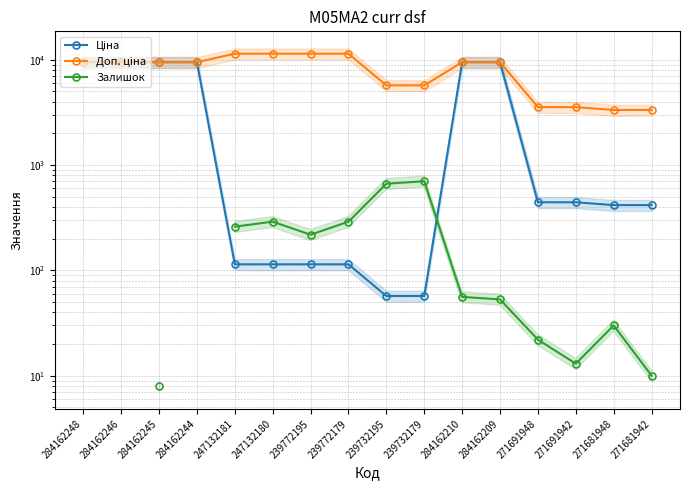

At how many categories does at least one series exceed 11004?

4